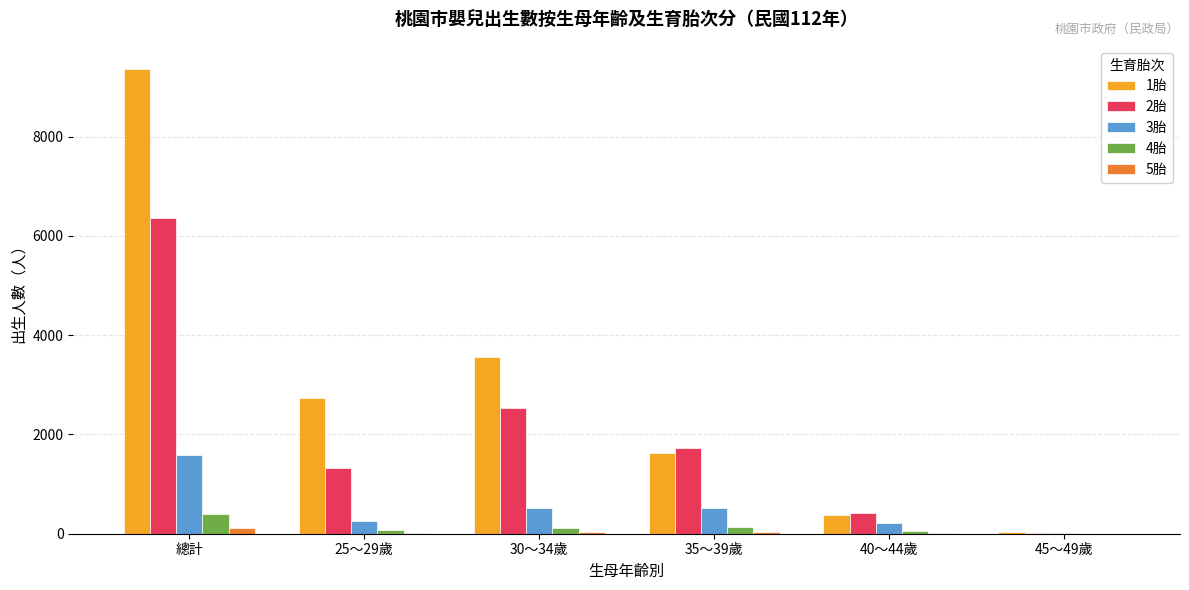

Which series has the largest total across all categories?

1胎